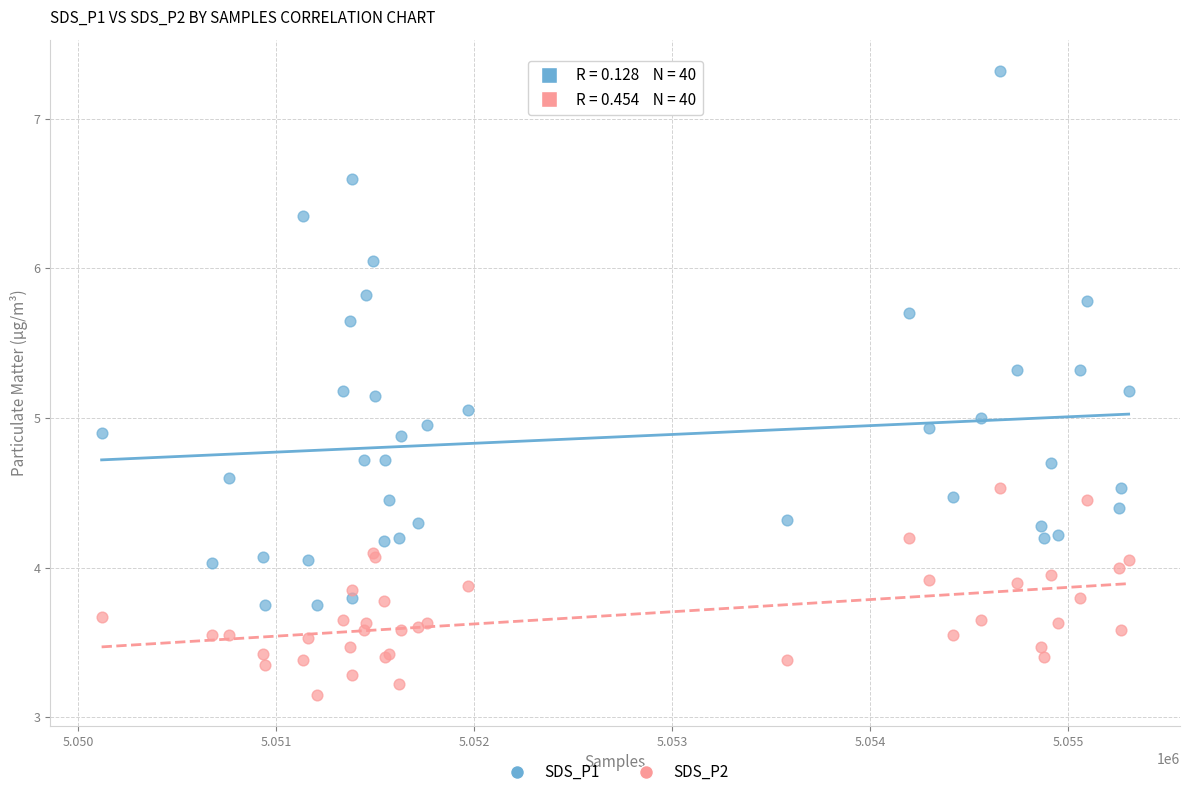

Which series has the largest Y range (max minus min)?

SDS_P1